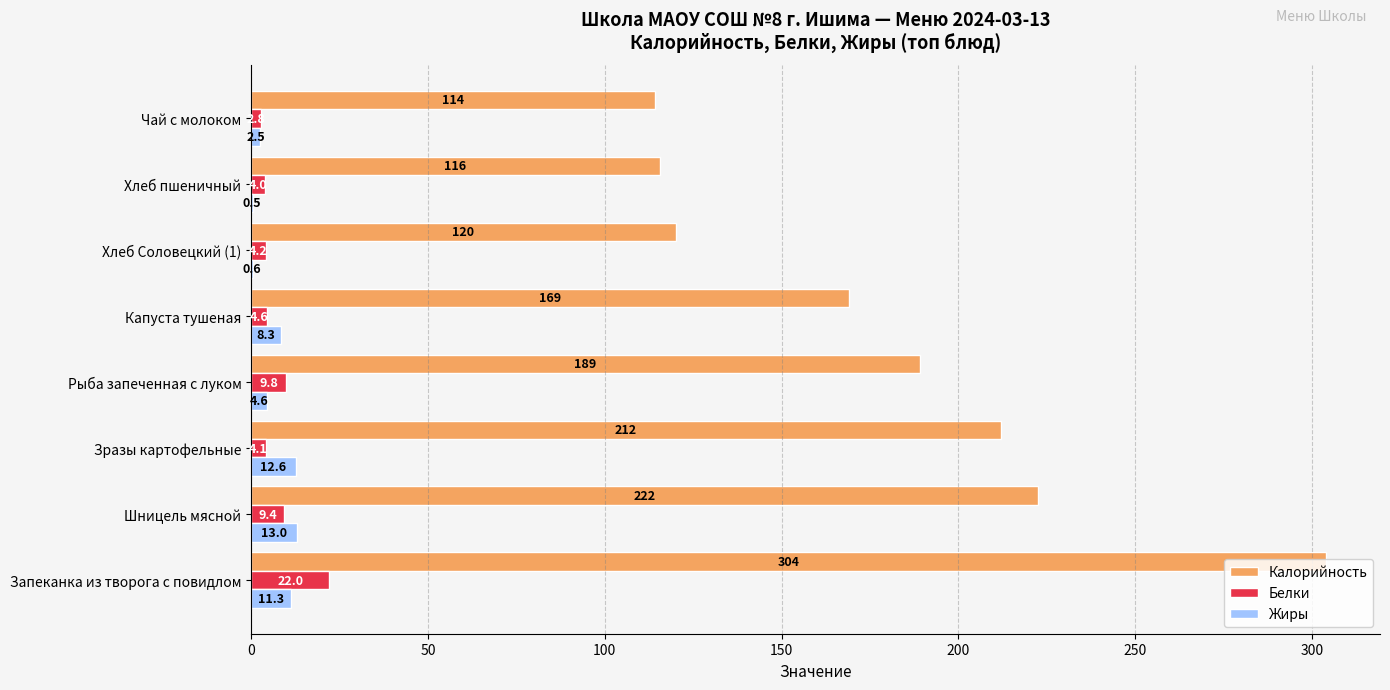

The Калорийность series shows 189.0 at Рыба запеченная с луком. True or false?

True